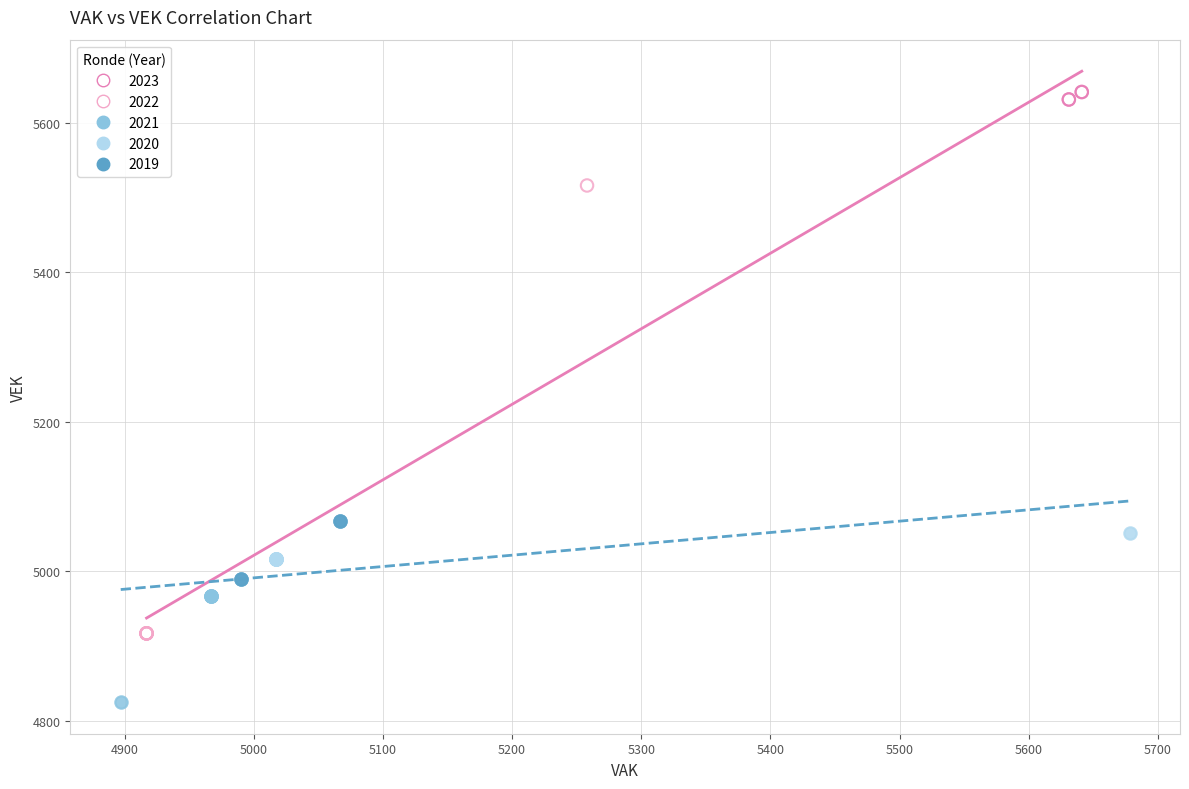

Which series has the largest Y range (max minus min)?

2022